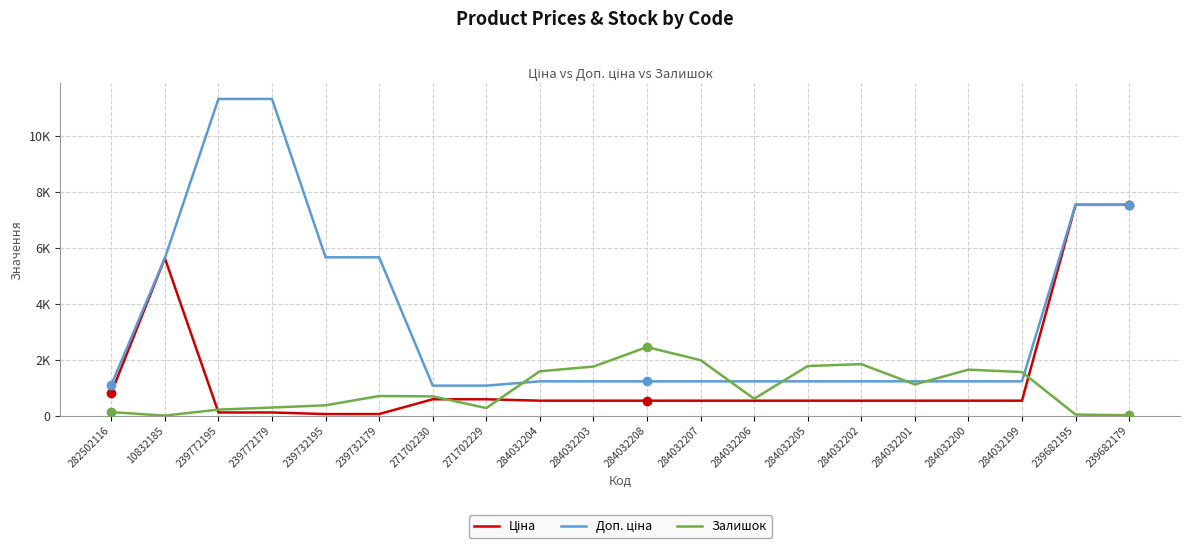

Does the chart display data point markers on the line(s)?

No